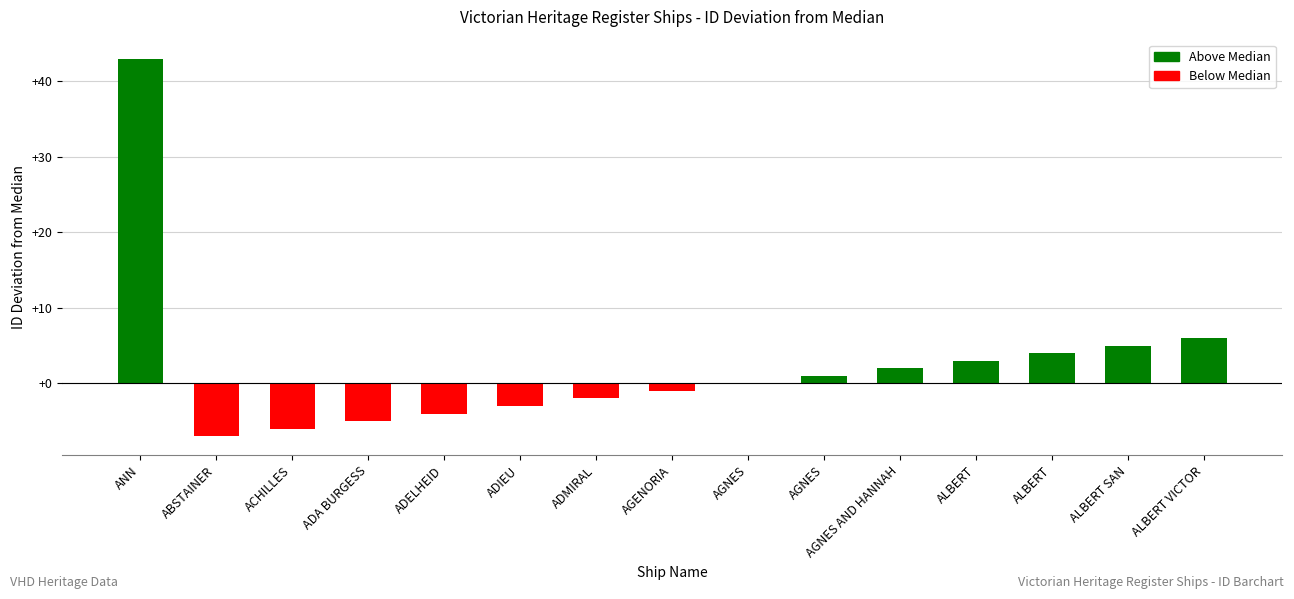

Rank the categories by value from highest to lowest.

ANN, ALBERT VICTOR, ALBERT SAN, ALBERT, ALBERT, AGNES AND HANNAH, AGNES, AGNES, AGENORIA, ADMIRAL, ADIEU, ADELHEID, ADA BURGESS, ACHILLES, ABSTAINER